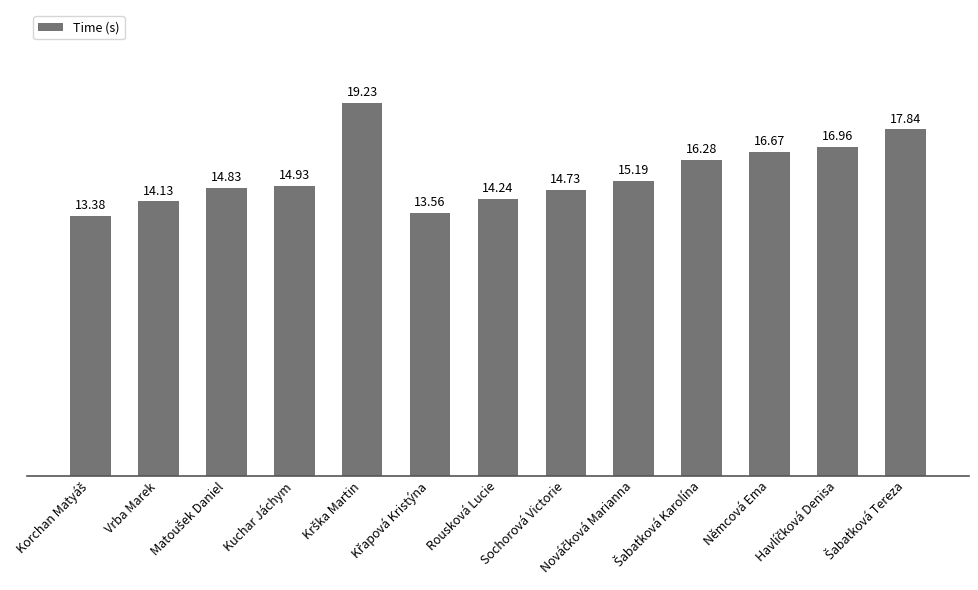

How many values exceed 14?

11